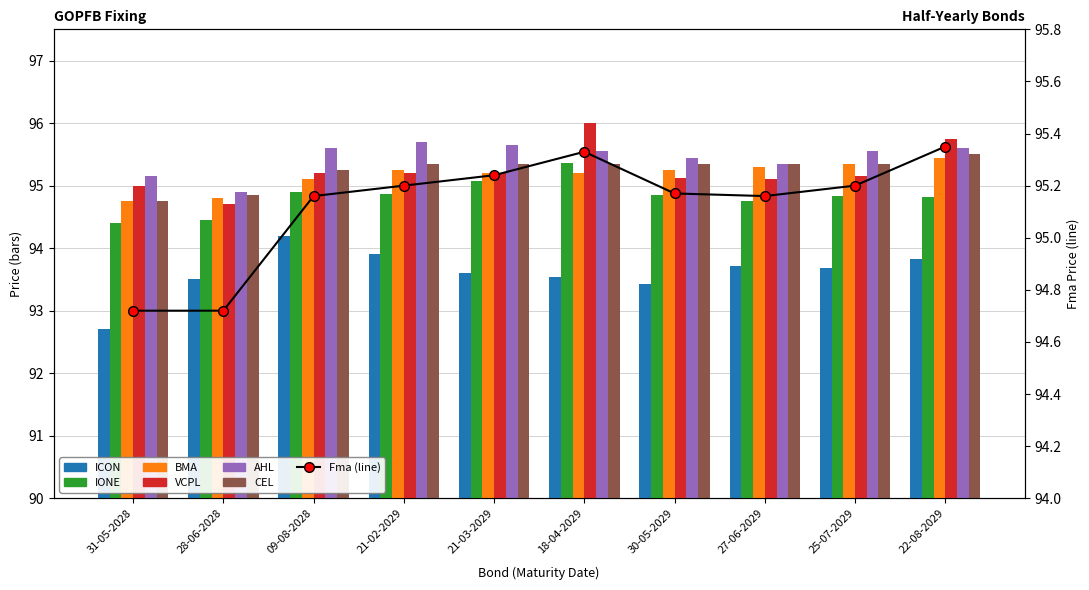

At which label does CEL reach its minimum?

31-05-2028